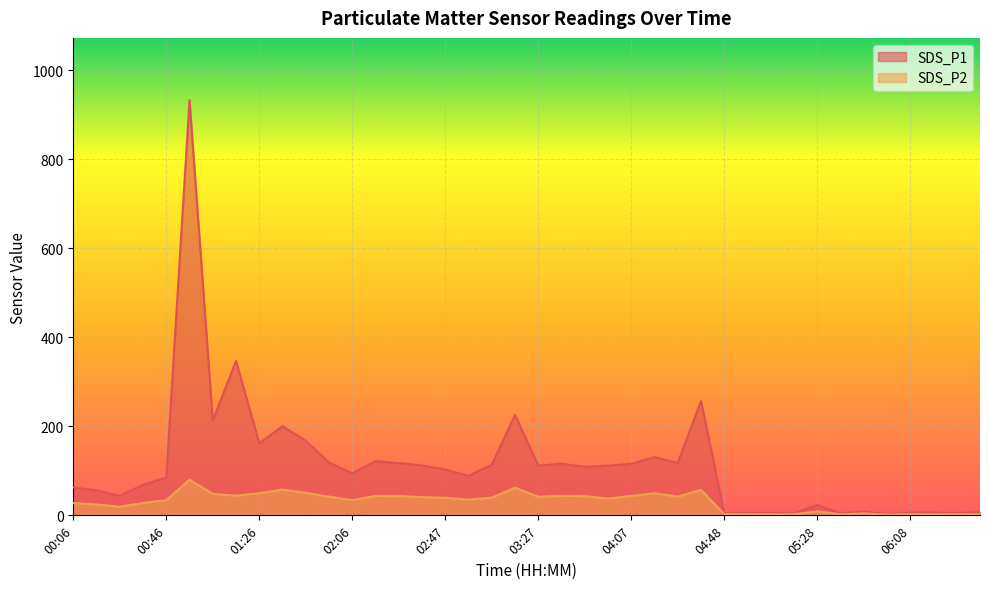

How many interior local peaks does the SDS_P1 series have?

12